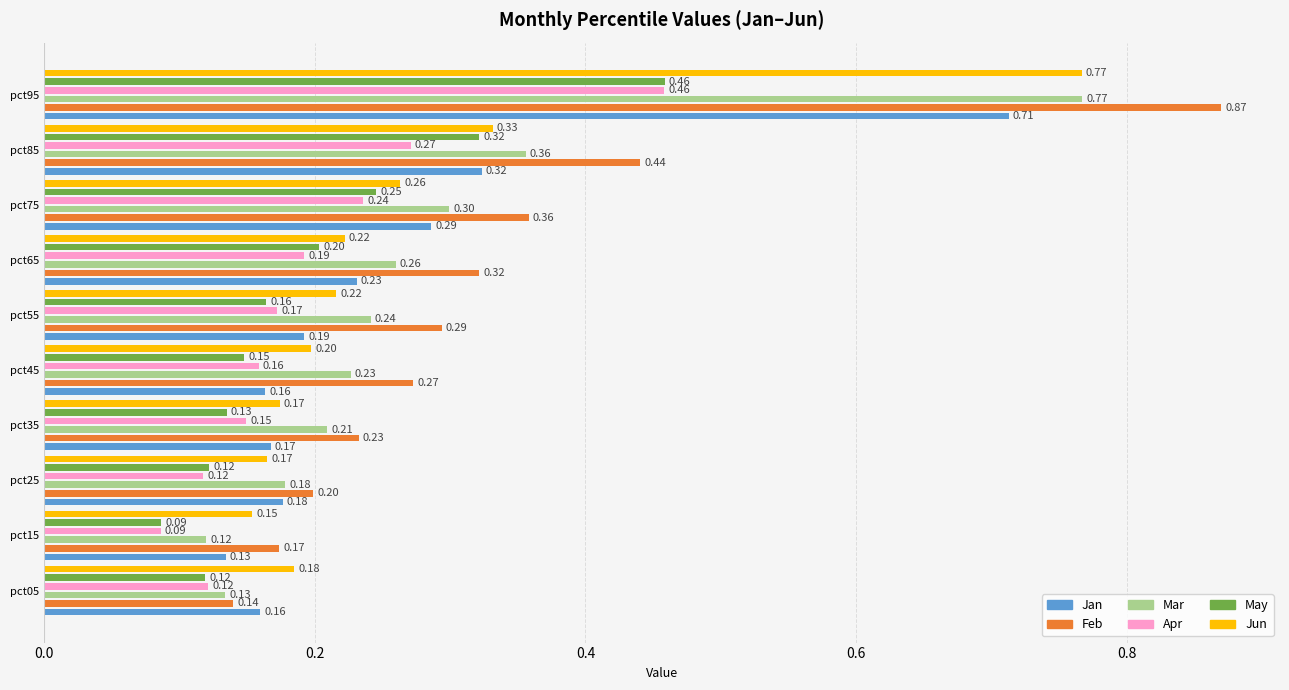

Which series has the largest range (max minus min)?

Feb